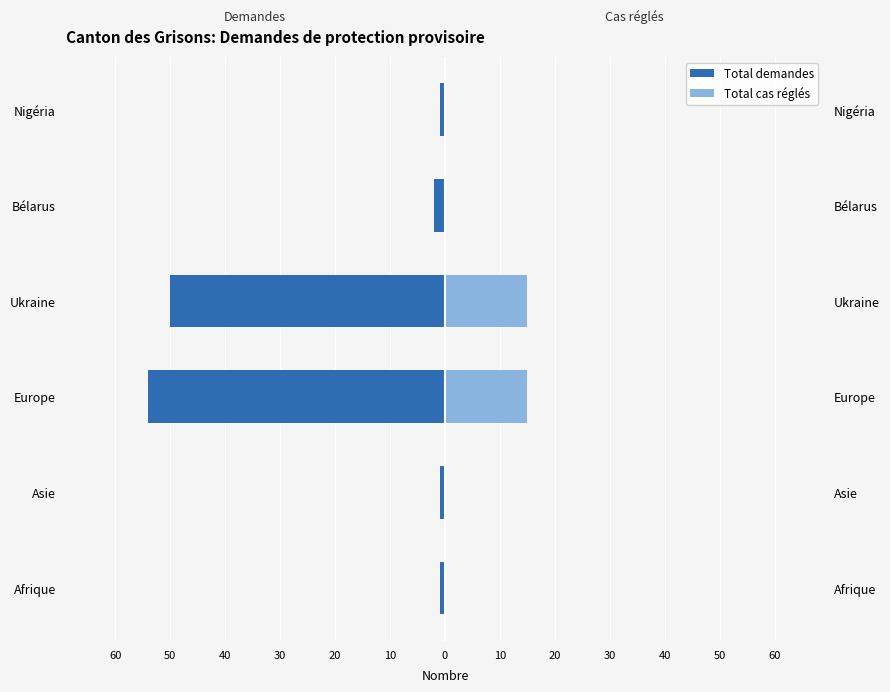

What is the lowest value of the Total demandes series?

-54